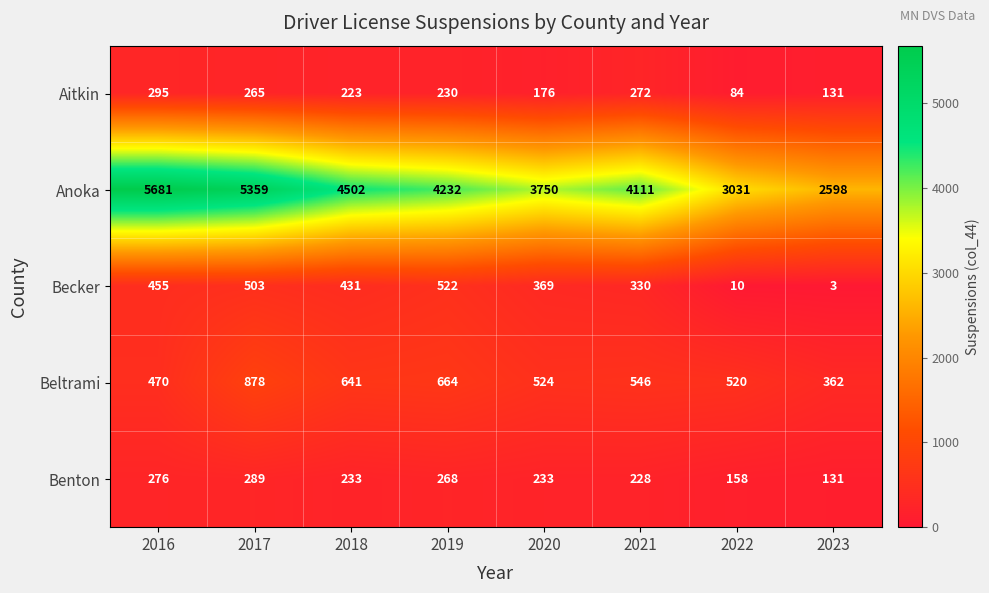

Is it true that Becker equals 120 at 2021?

False